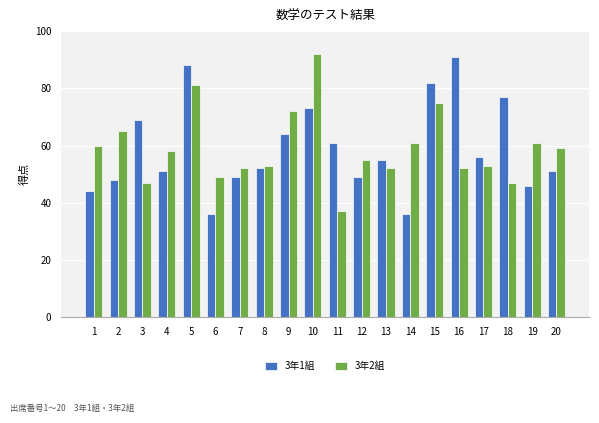

Between 2 and 14, which series saw the biggest shift?

3年1組